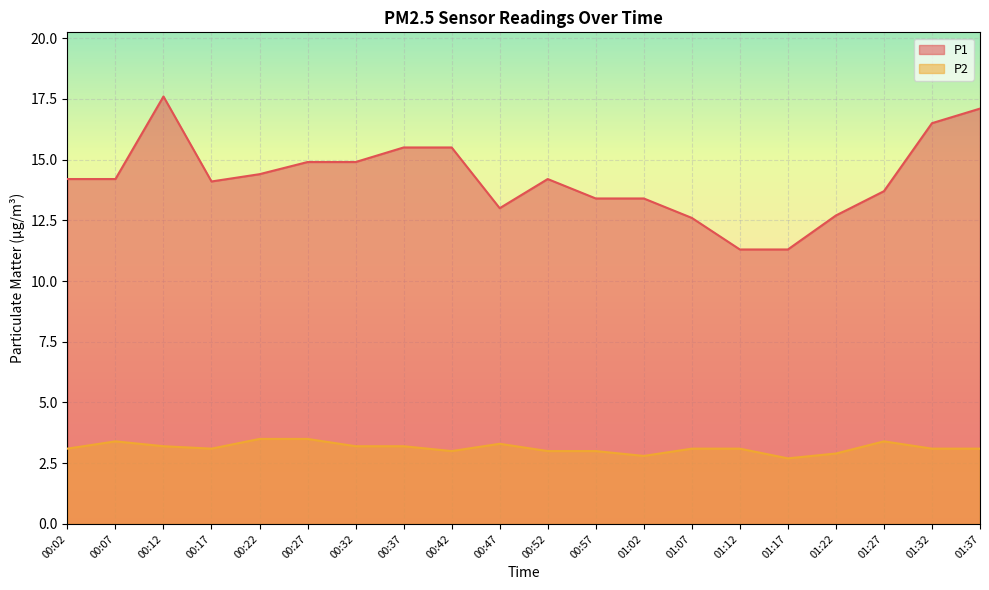

Which series has the largest total across all categories?

P1